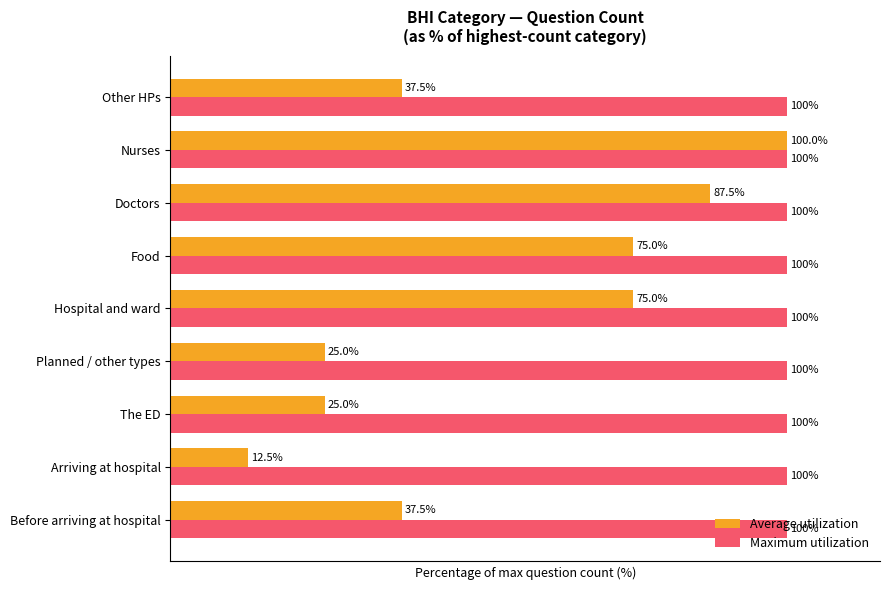

Which series has the largest range (max minus min)?

Average utilization